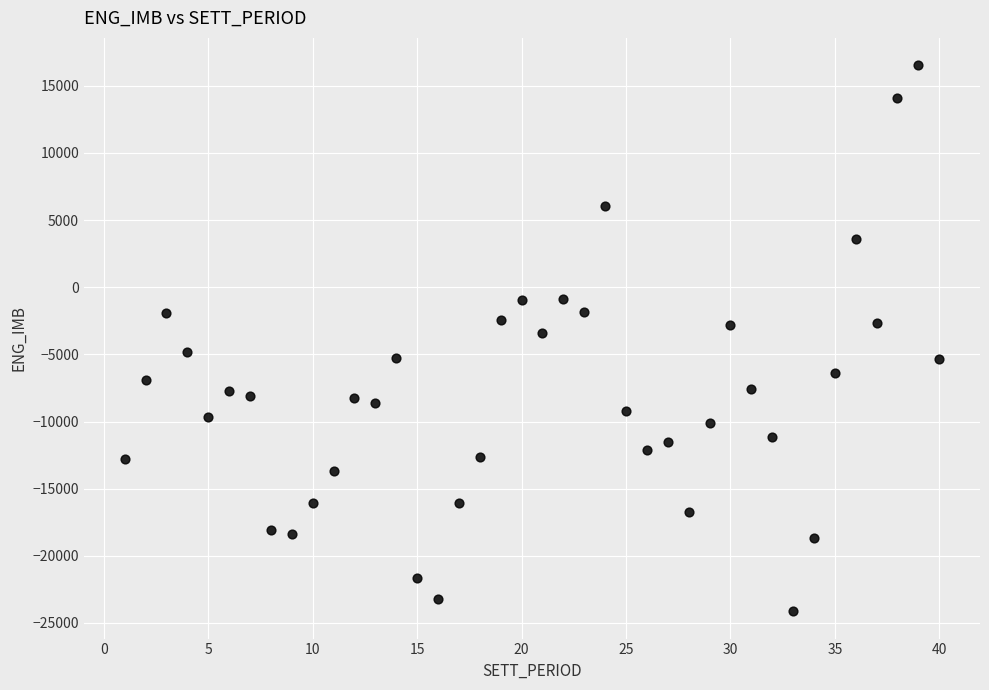

What is the range of Y values (max minus min)?

40662.1